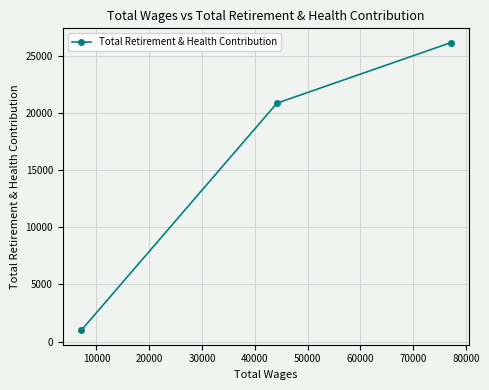

What is the maximum value shown in the chart?

26141